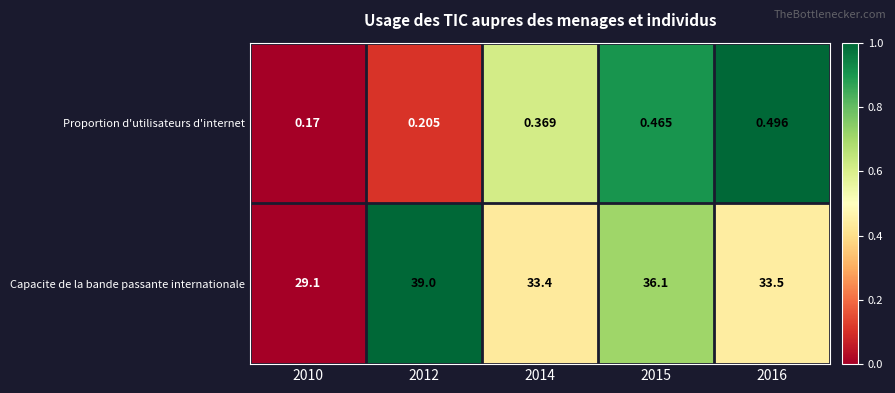

Which series has the widest spread of values?

Capacite de la bande passante internationale